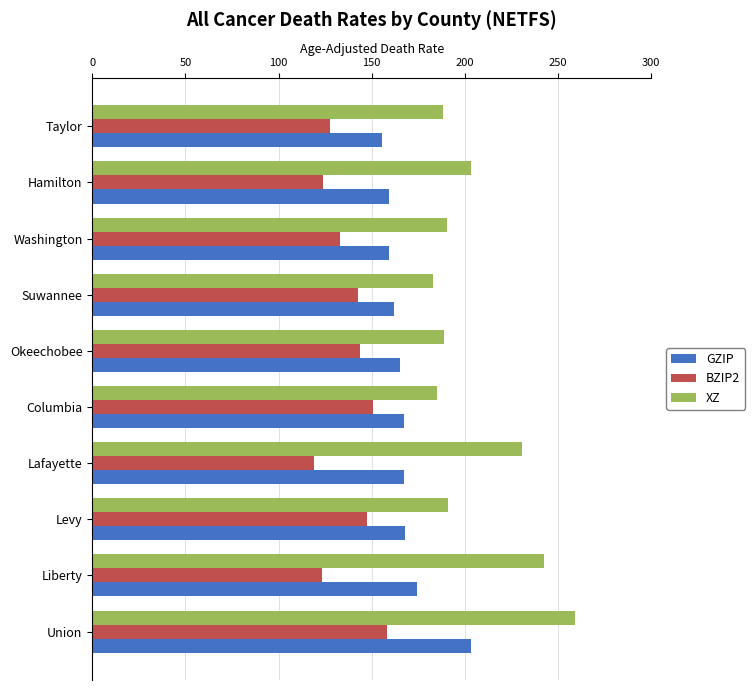

At Washington, list the series in order from largest to smallest.

XZ, GZIP, BZIP2